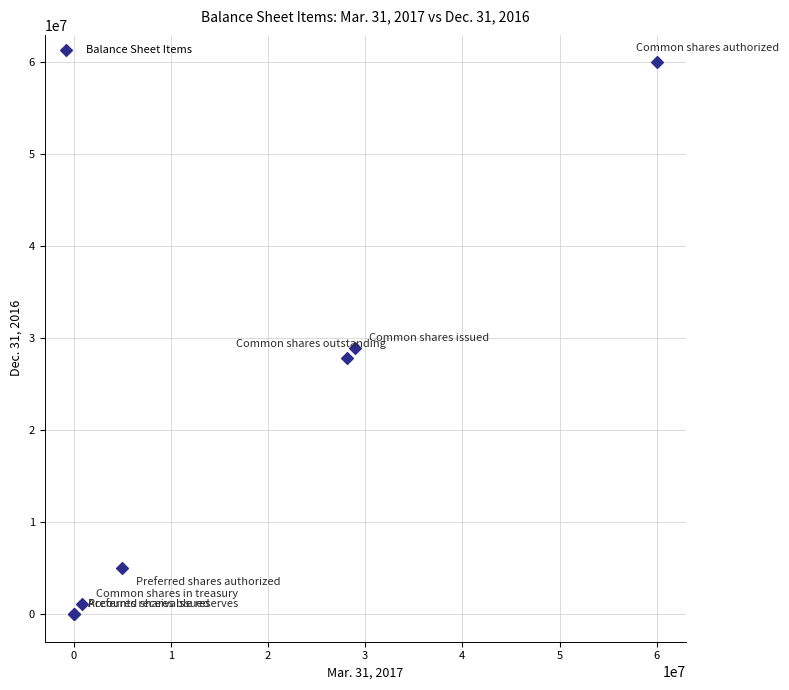

What Y value in the scatter plot is closest to 30000000?

28966000